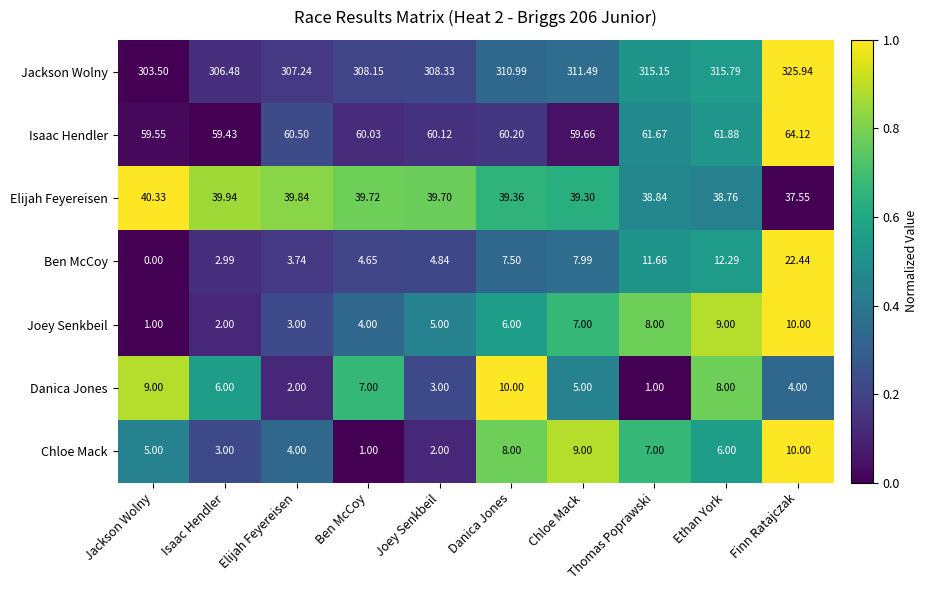

List the labels in order of Danica Jones value, smallest first.

Thomas Poprawski, Elijah Feyereisen, Joey Senkbeil, Finn Ratajczak, Chloe Mack, Isaac Hendler, Ben McCoy, Ethan York, Jackson Wolny, Danica Jones